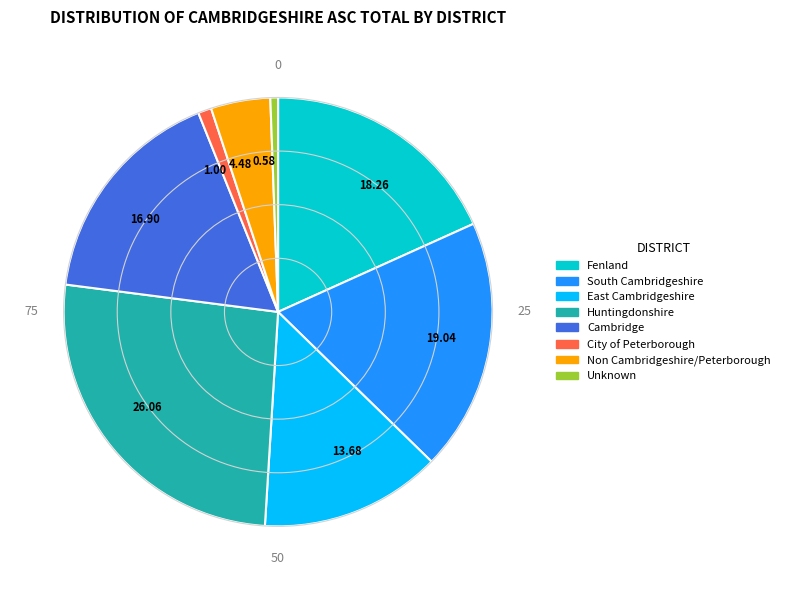

Which category has the biggest portion of the pie?

Huntingdonshire